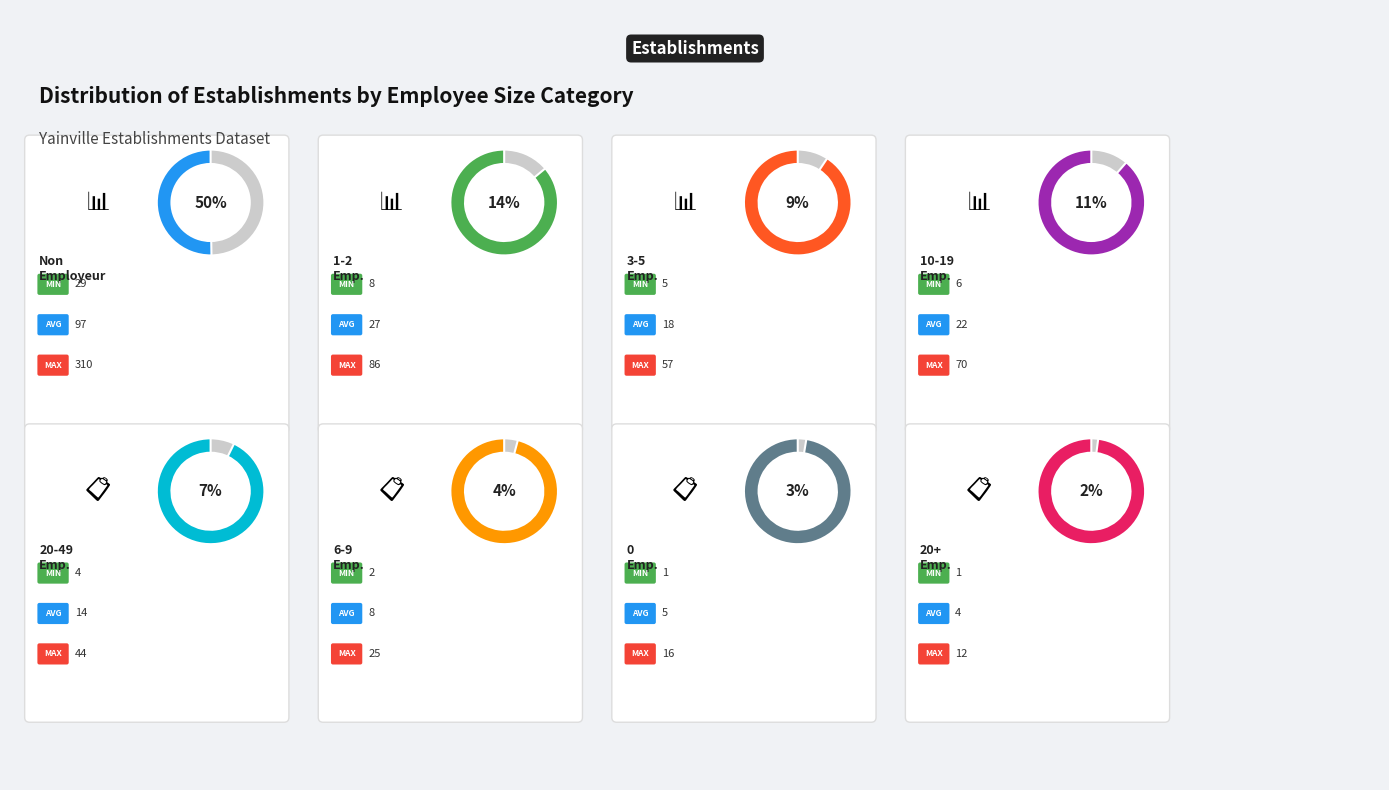

How many segments does this pie chart have?

8